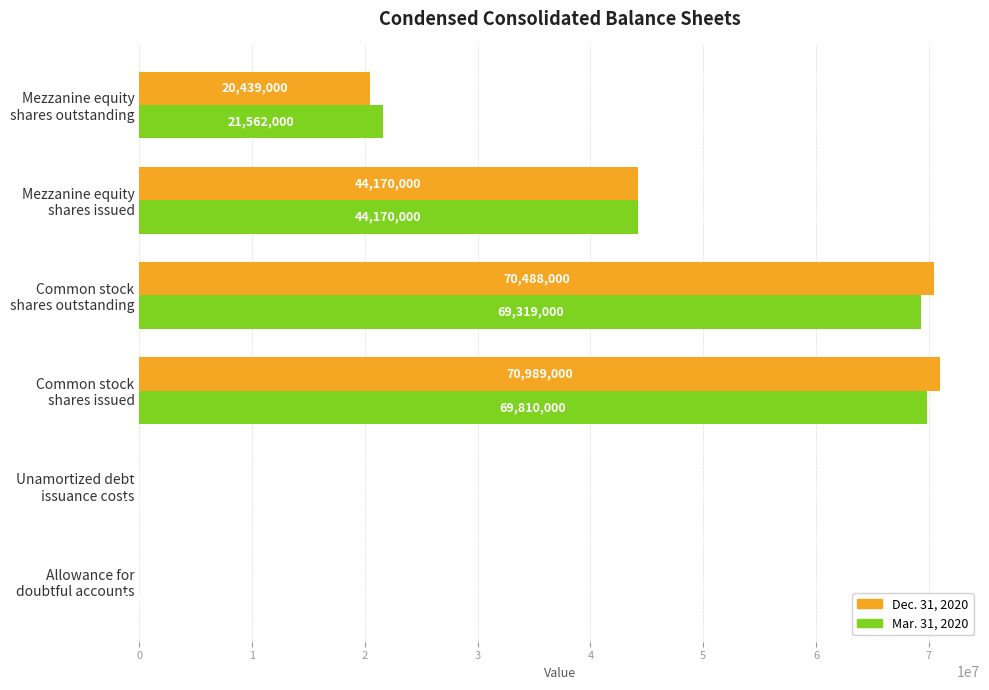

What is the maximum value for Dec. 31, 2020?

70989000